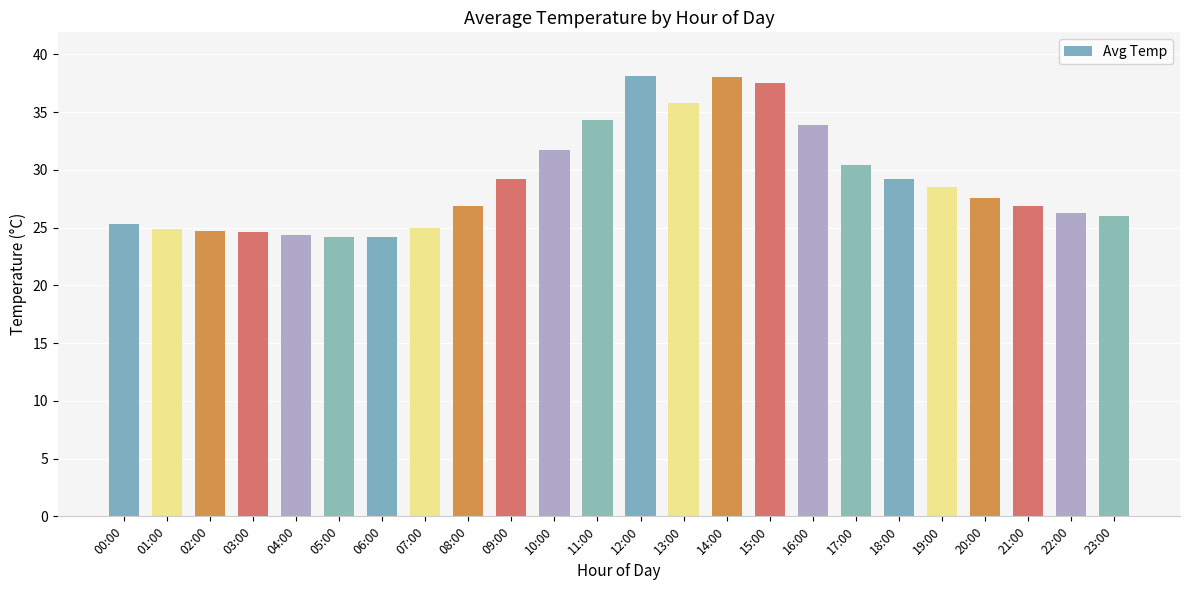

What position from the left is 05:00?

6